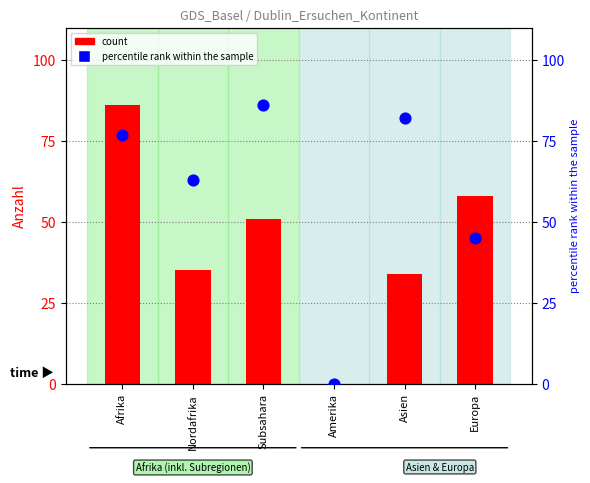

Which series contains the lowest Y value?

count